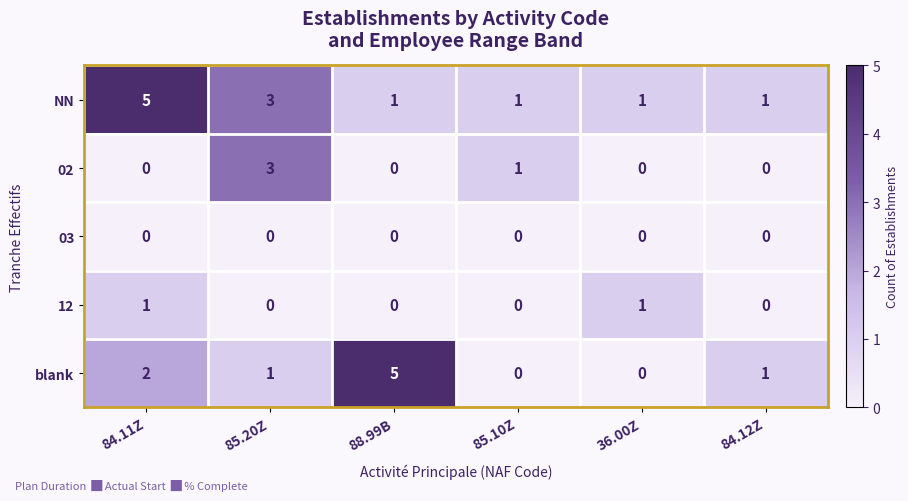

Reading right to left, what are all the values shown in this chart?

NN: 84.12Z=1	36.00Z=1	85.10Z=1	88.99B=1	85.20Z=3	84.11Z=5
02: 84.12Z=0	36.00Z=0	85.10Z=1	88.99B=0	85.20Z=3	84.11Z=0
03: 84.12Z=0	36.00Z=0	85.10Z=0	88.99B=0	85.20Z=0	84.11Z=0
12: 84.12Z=0	36.00Z=1	85.10Z=0	88.99B=0	85.20Z=0	84.11Z=1
blank: 84.12Z=1	36.00Z=0	85.10Z=0	88.99B=5	85.20Z=1	84.11Z=2